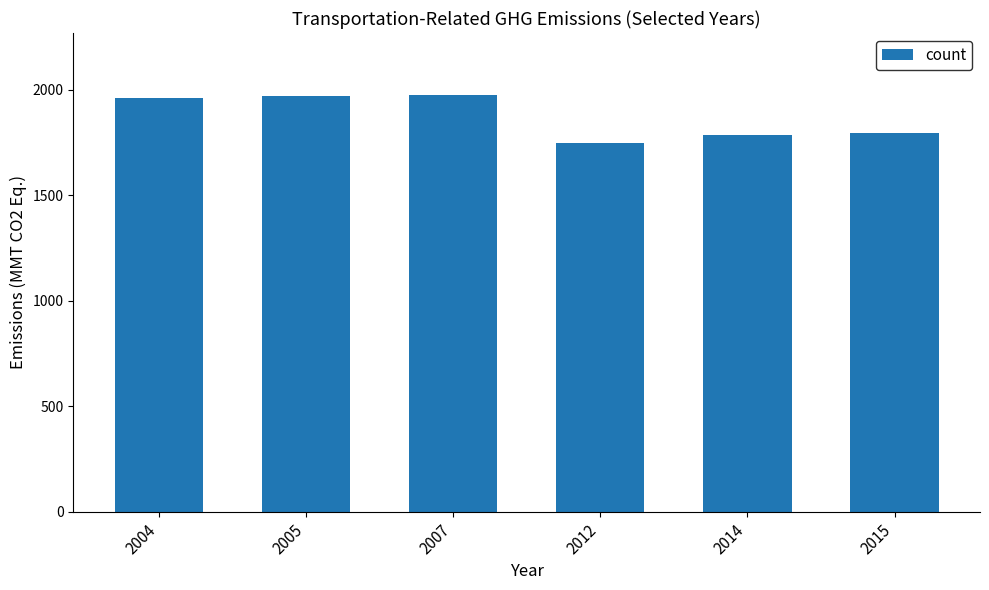

What is the value of the 1st bar from the left?

1960.8